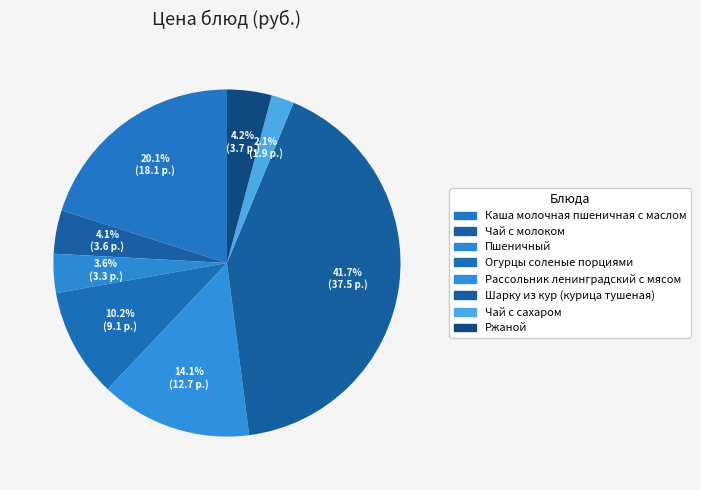

Does Каша молочная пшеничная с маслом represent more than half of the total?

No